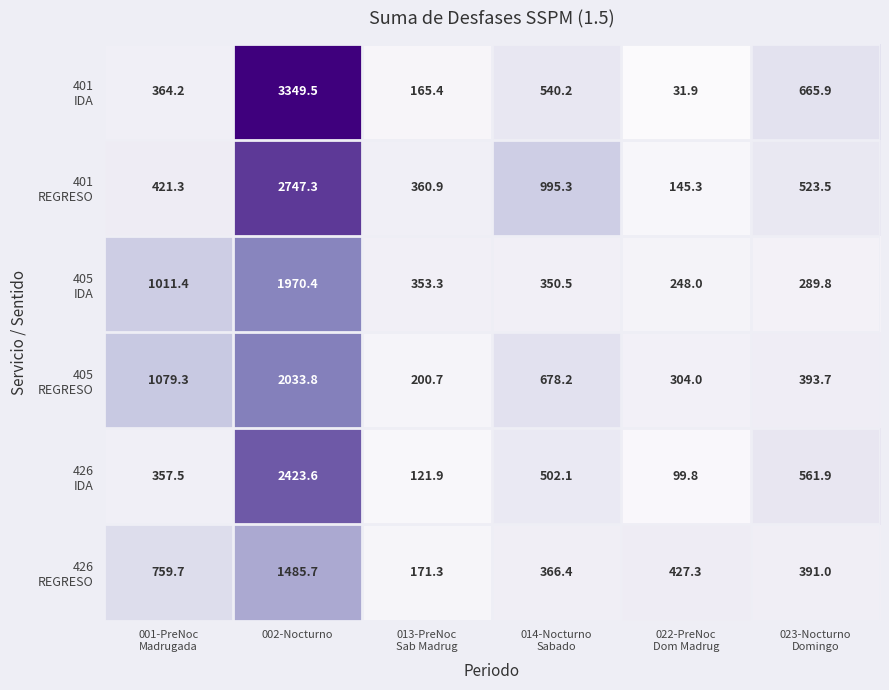

At which category is the sum across all series the highest?

002-Nocturno